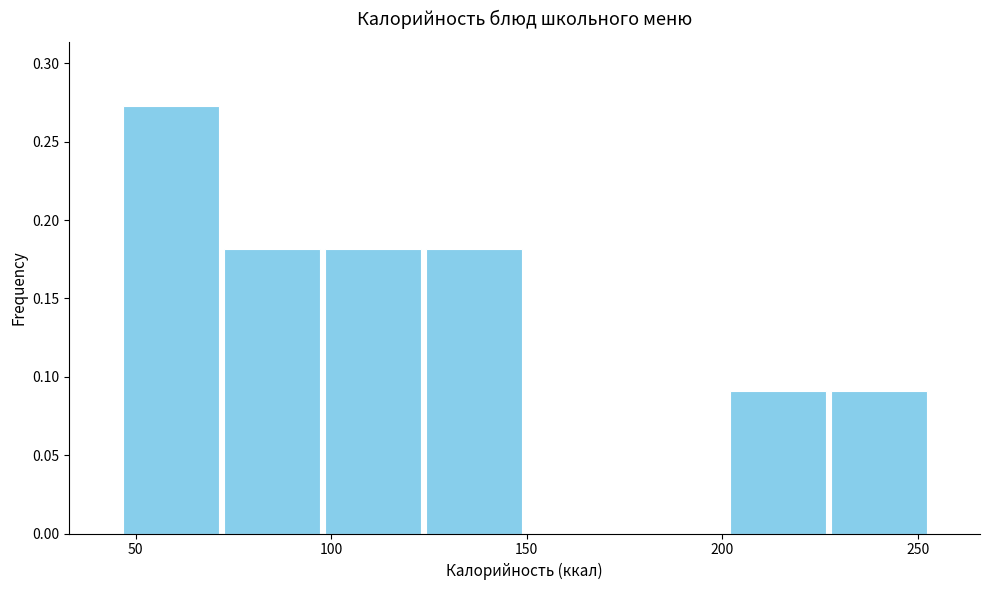

Reading left to right, transcribe this chart: for each bar, give the range it covers on the x-axis and its height. Neither the bar edges nor the heights are printed on the chart, so give them approximately, as read against the axes.

45 to 70: 0.275
70 to 100: 0.180
100 to 125: 0.180
125 to 150: 0.180
150 to 175: 0
175 to 200: 0
200 to 225: 0.090
225 to 255: 0.090